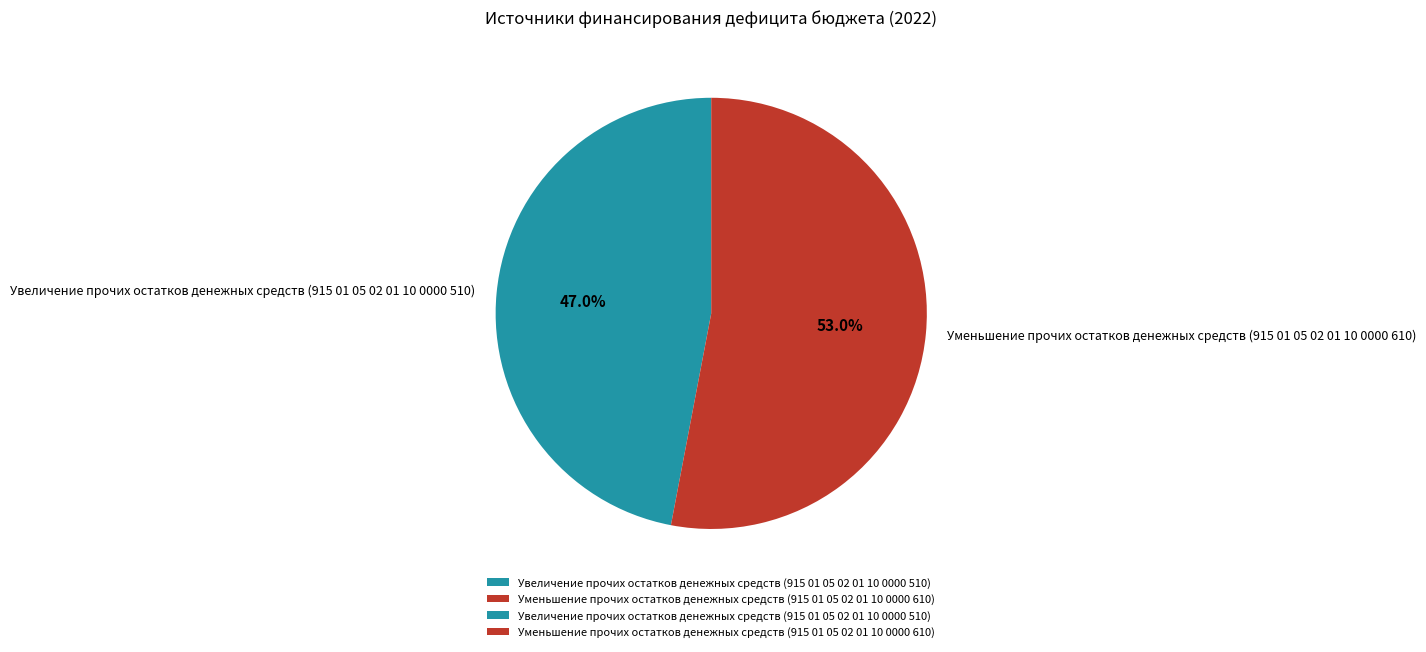

Combined, what portion of the pie is Уменьшение прочих остатков денежных средств (915 01 05 02 01 10 0000 610) and Увеличение прочих остатков денежных средств (915 01 05 02 01 10 0000 510)?

100.0%